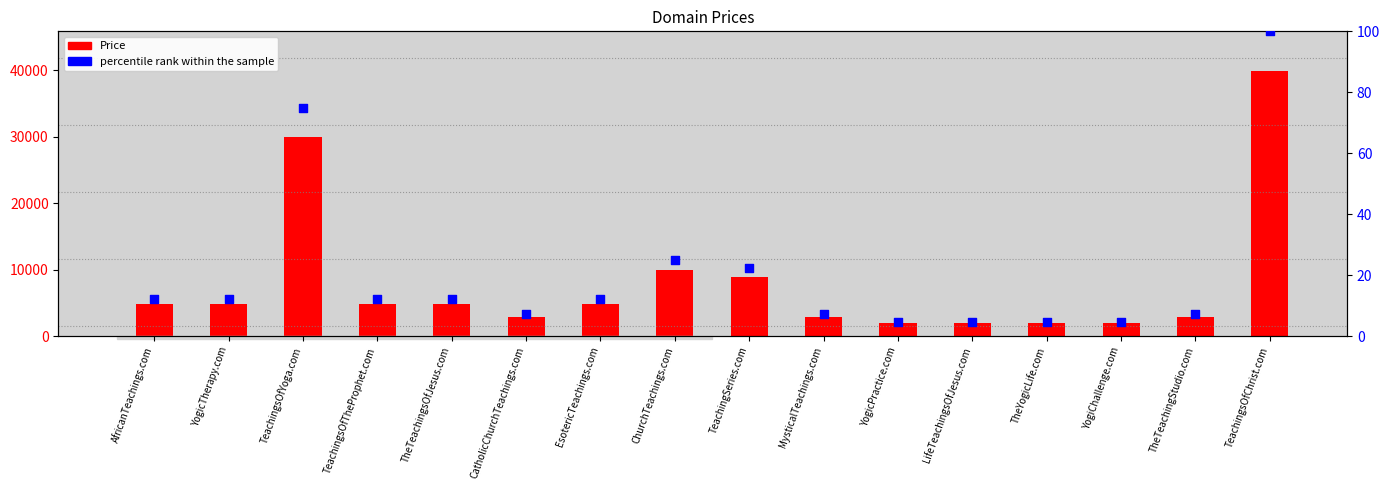

Which series has the largest Y range (max minus min)?

Price